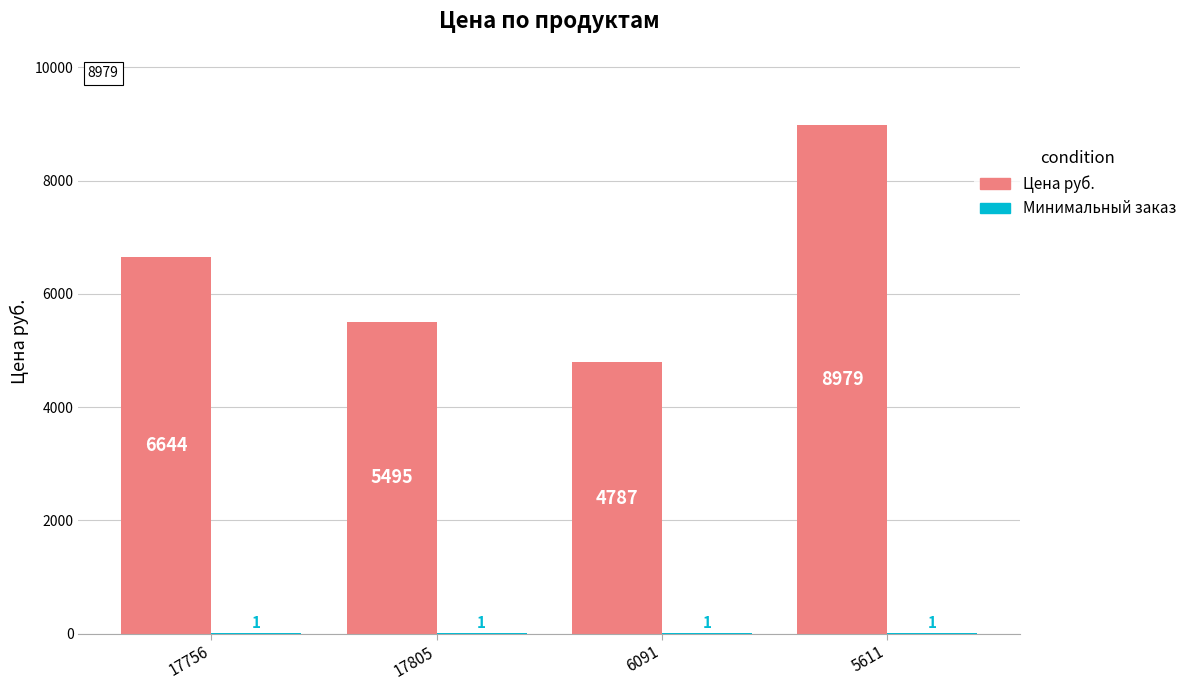

What is the sum of the Цена руб. values at 17756 and 6091?

11431